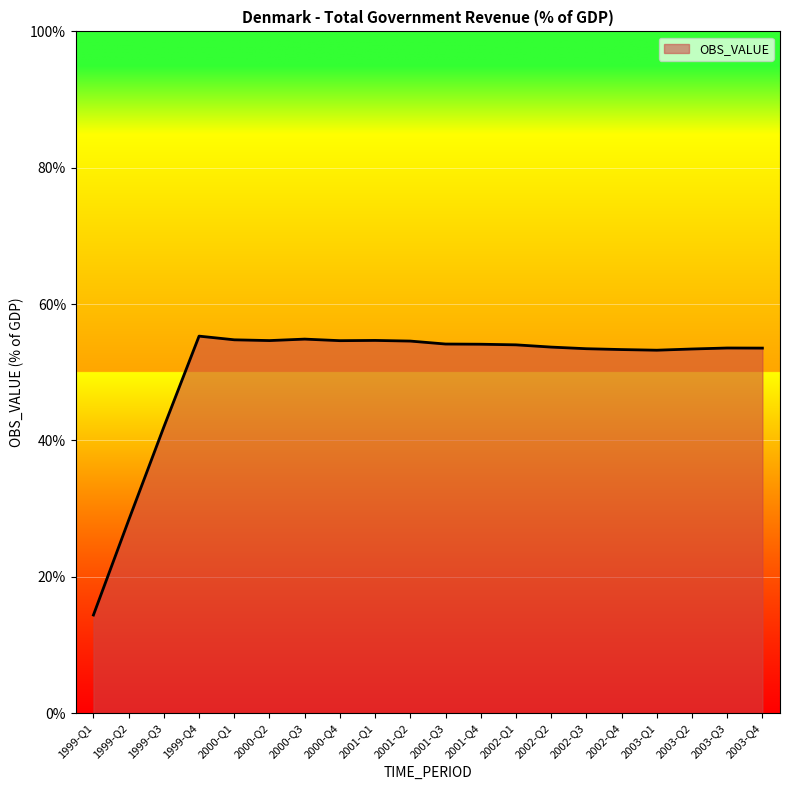

Where does the data first go above 54?

1999-Q4